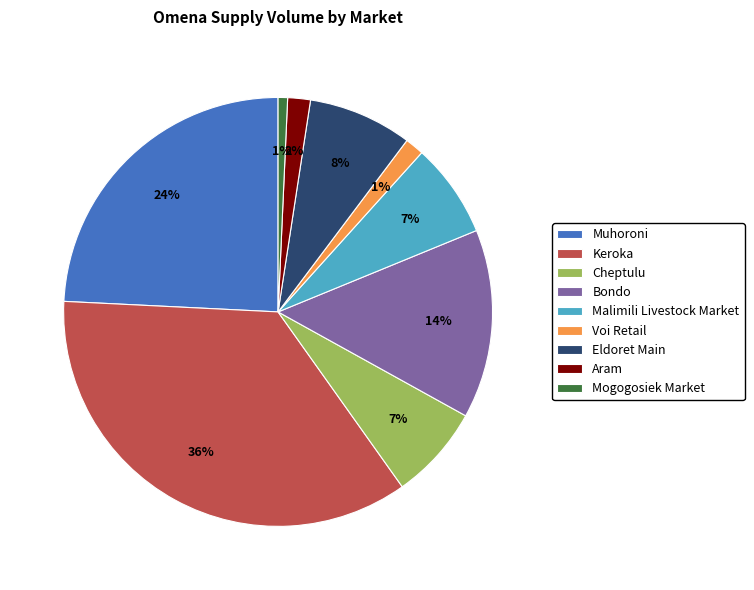

Does Mogogosiek Market represent more than half of the total?

No